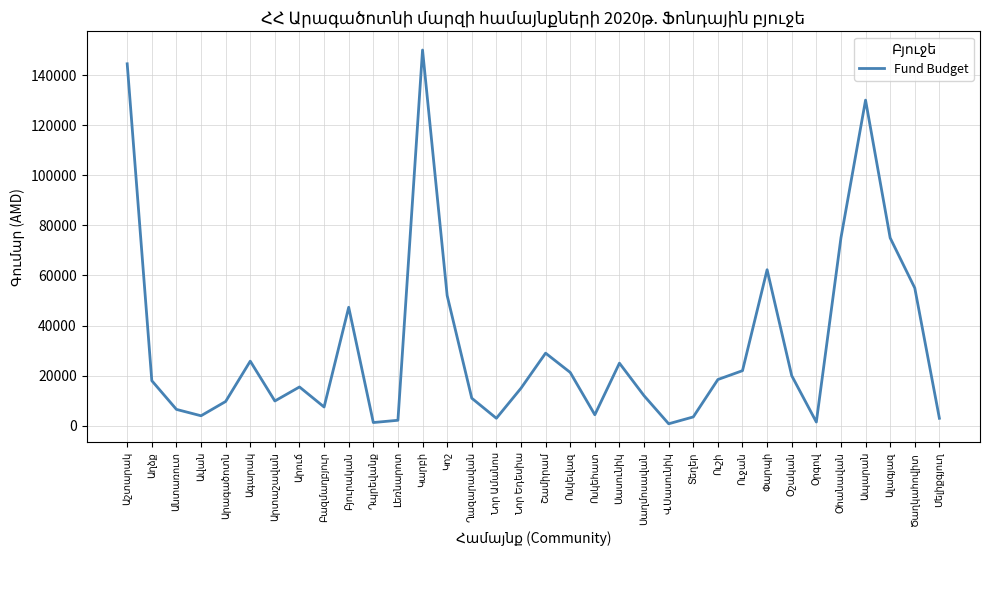

What is the greatest value displayed?

150000.0